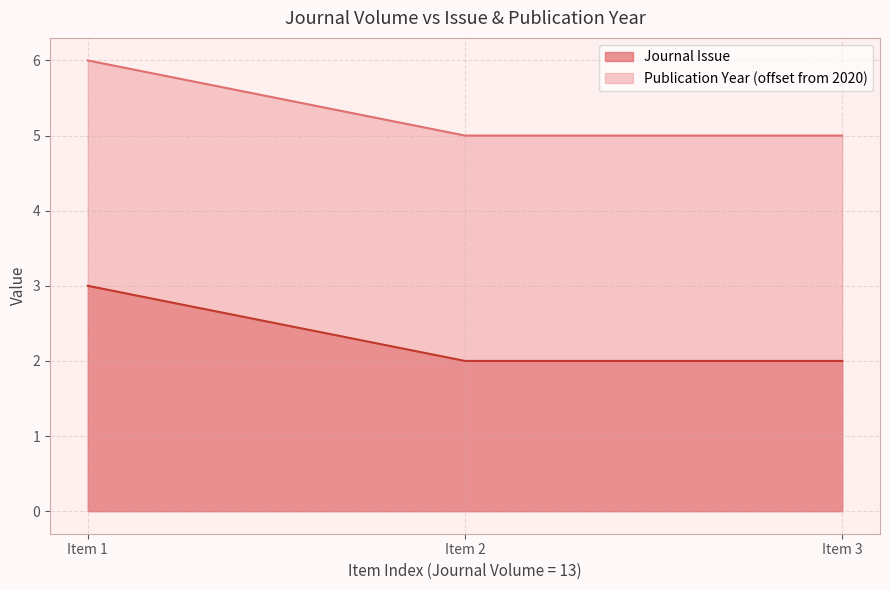

What is the maximum value shown in the chart?

3